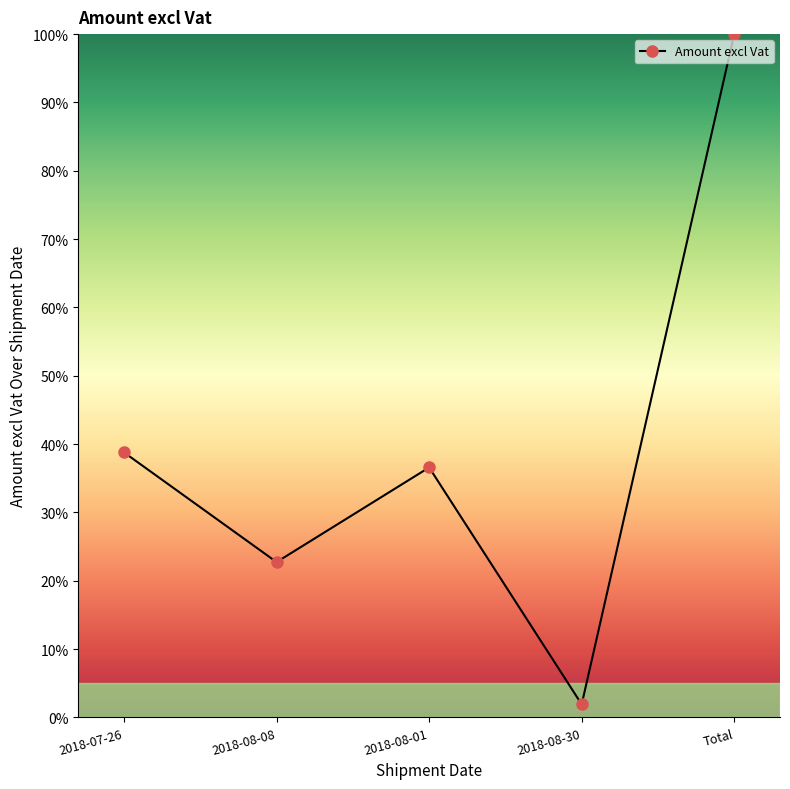

Rank the categories by value from lowest to highest.

2018-08-30, 2018-08-08, 2018-08-01, 2018-07-26, Total